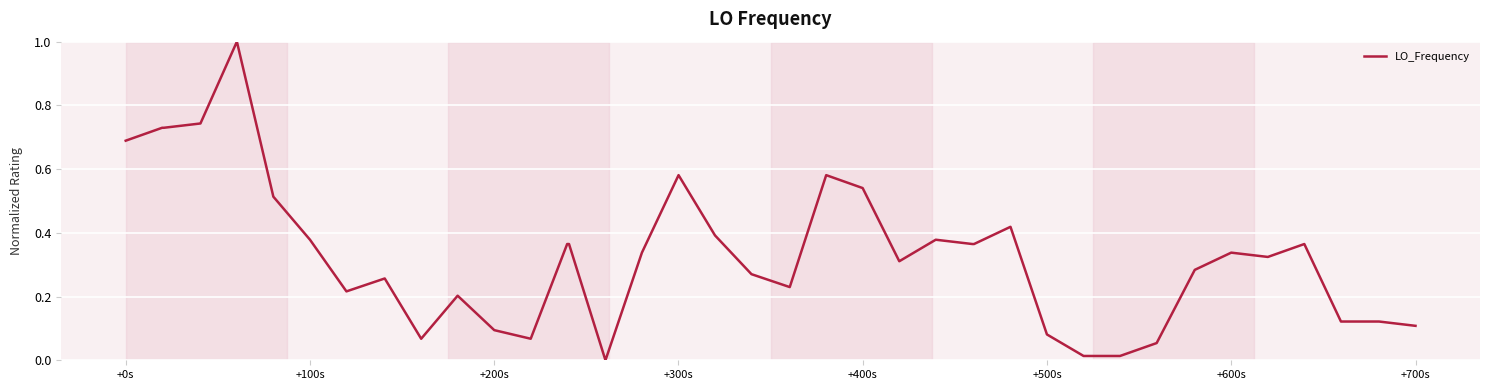

What is the difference between the maximum and minimum values?

1.0